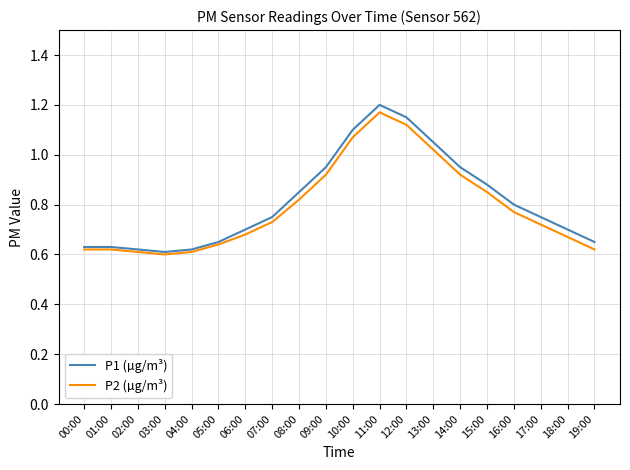

What position from the right is 04:00?

16